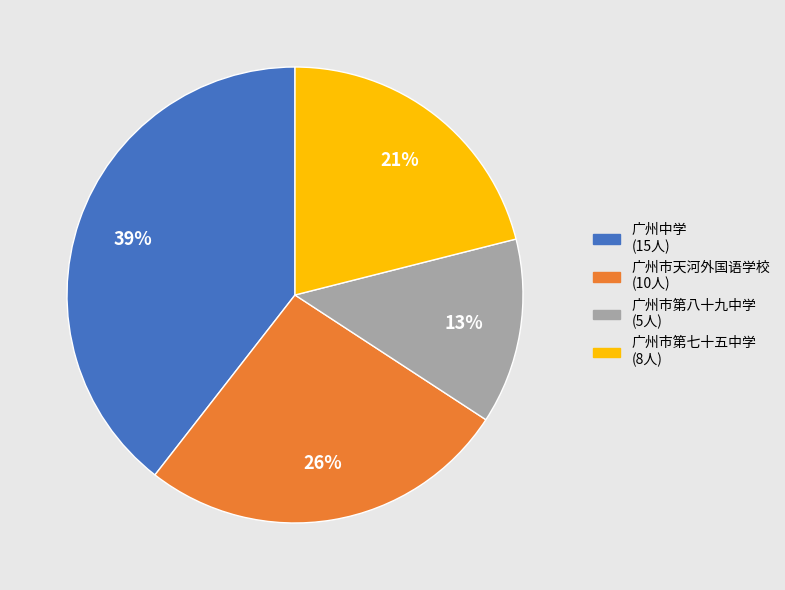

How many segments does this pie chart have?

4